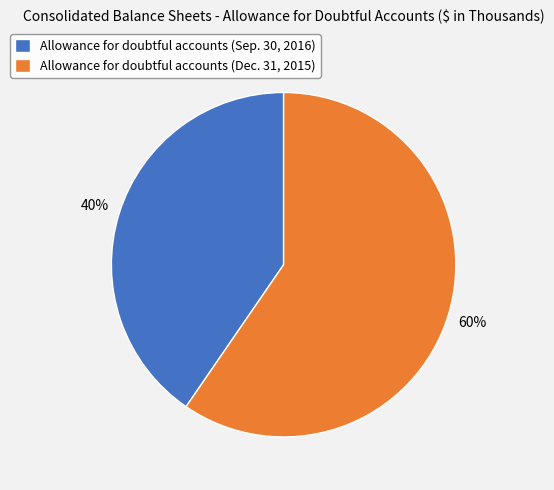

To the nearest percent, what is the combined percentage of Allowance for doubtful accounts (Sep. 30, 2016) and Allowance for doubtful accounts (Dec. 31, 2015)?

100%